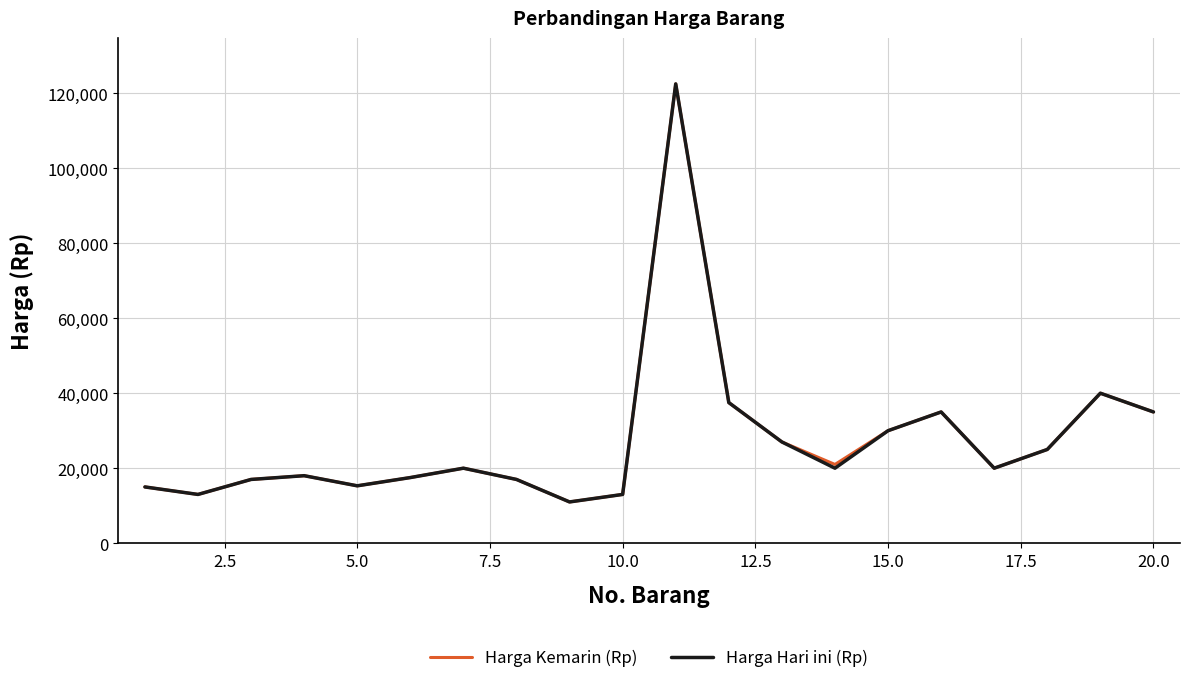

What is the highest value of the Harga Hari ini (Rp) series?

122500